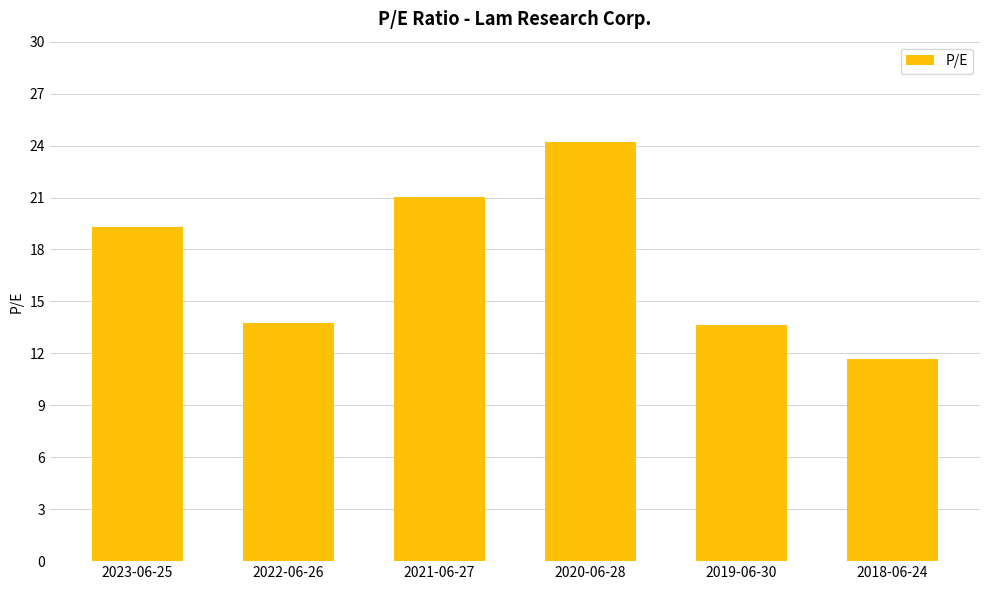

The value at 2018-06-24 is 6.5. True or false?

False